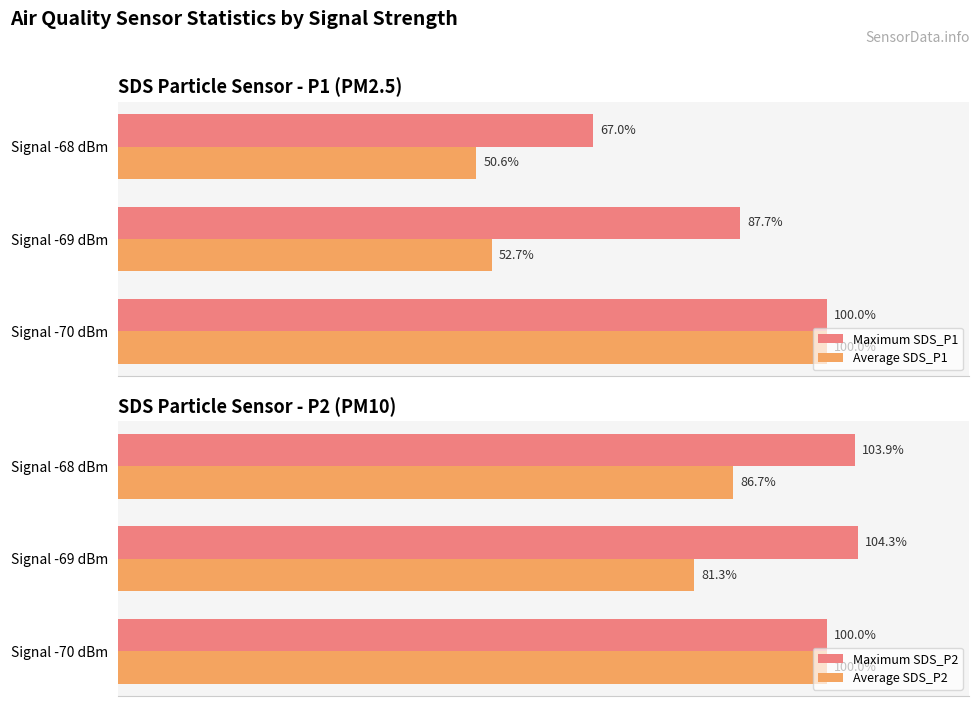

At which label does Maximum SDS_P1 reach its peak?

Signal -70 dBm